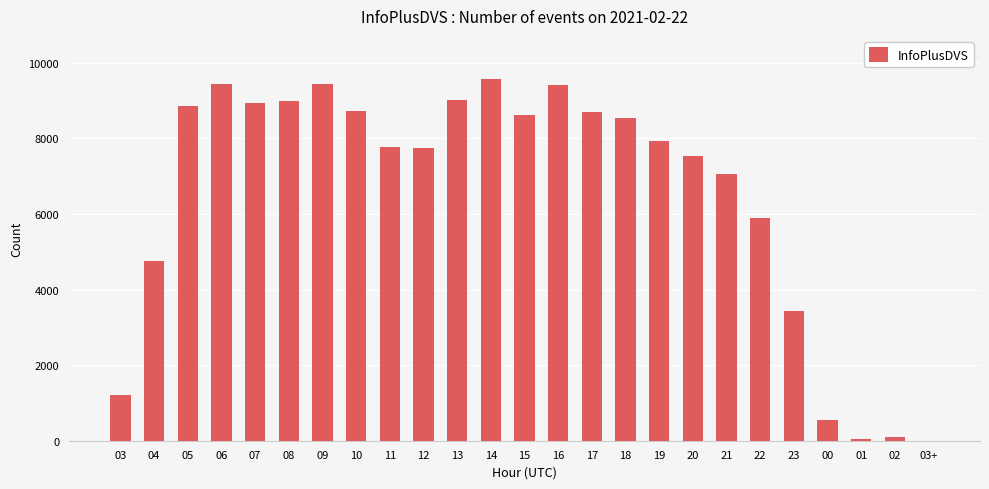

What is the sum of the values at 21 and 03?

8274